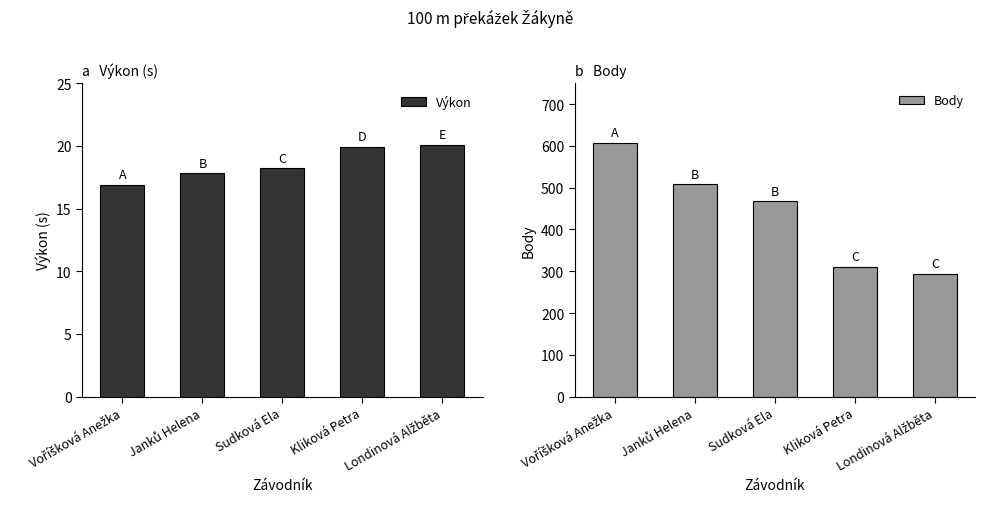

Is it true that Body equals 500.7 at Londinová Alžběta?

False